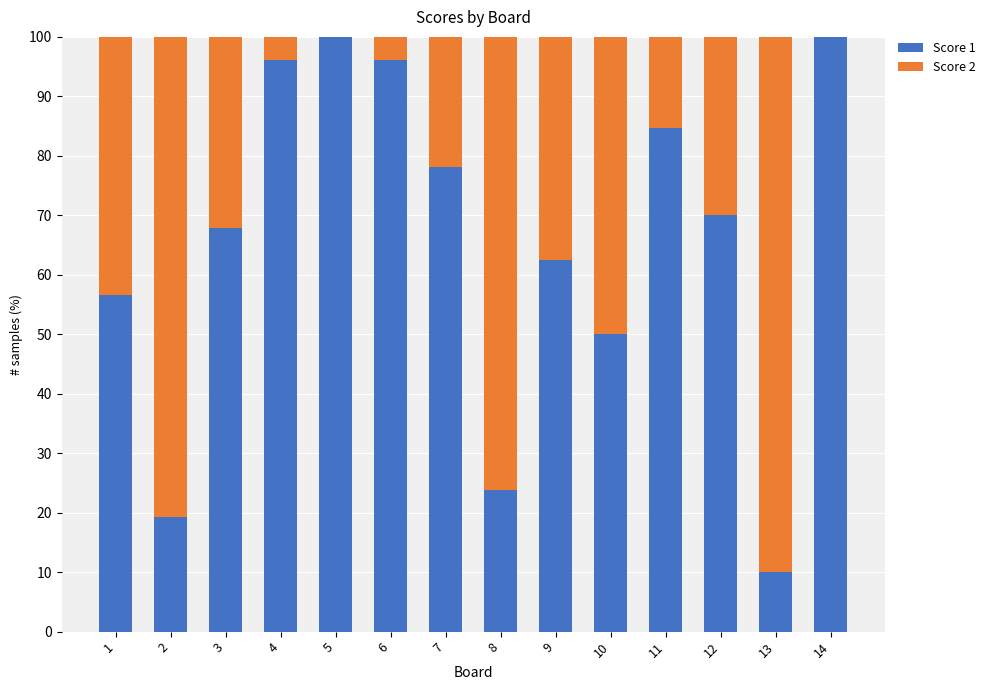

What is the maximum value for Score 1?

100.0